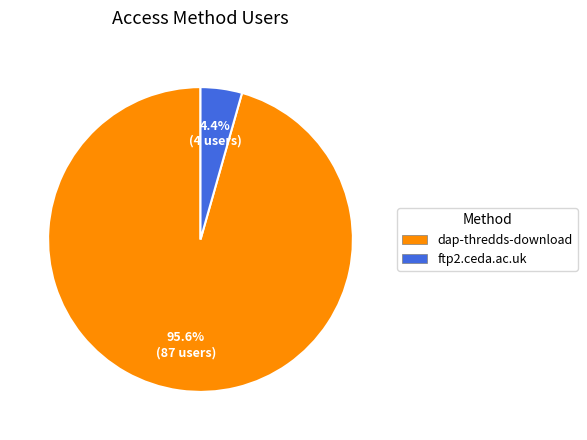

Is there a majority slice in this chart?

Yes